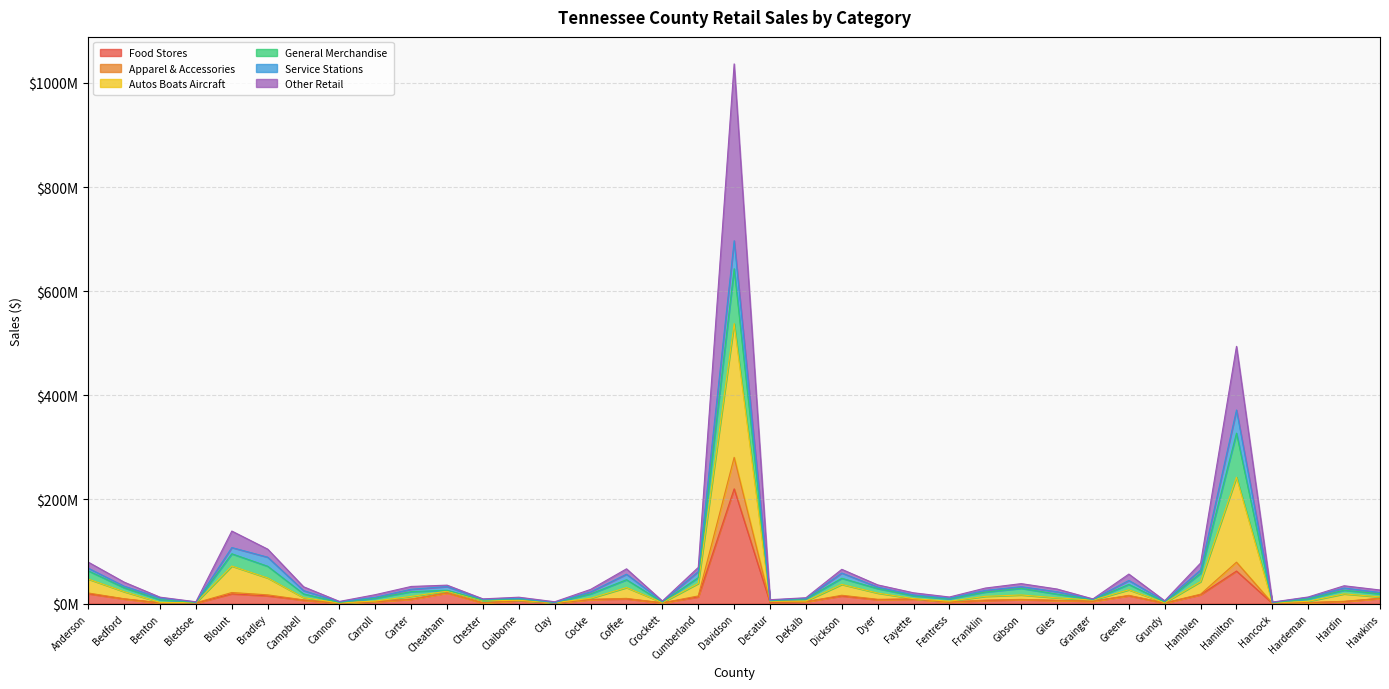

What is the average value of the Food Stores series?

14581390